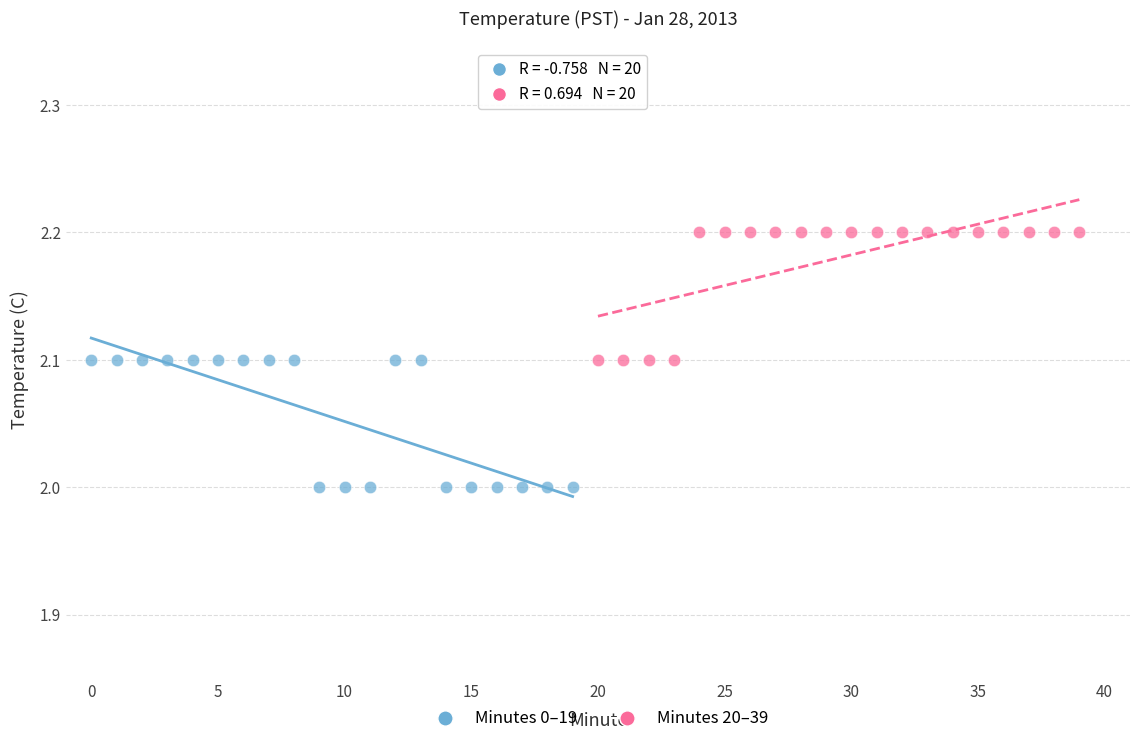

Which series contains the highest Y value?

Minutes 20–39